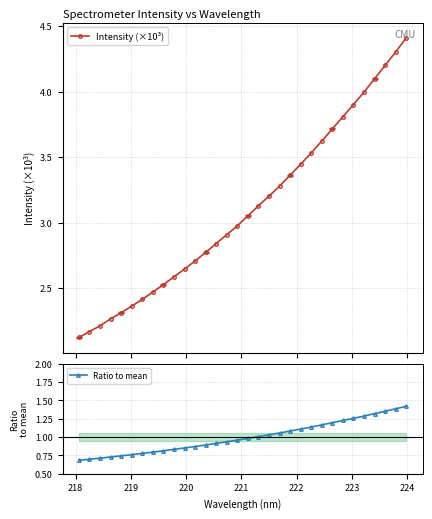

True or false: Intensity (×10³) has more than 2 interior local peaks.

False